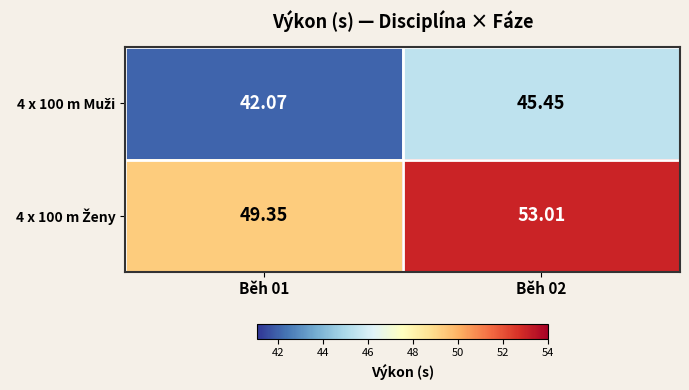

Count the number of categories in the chart.

2